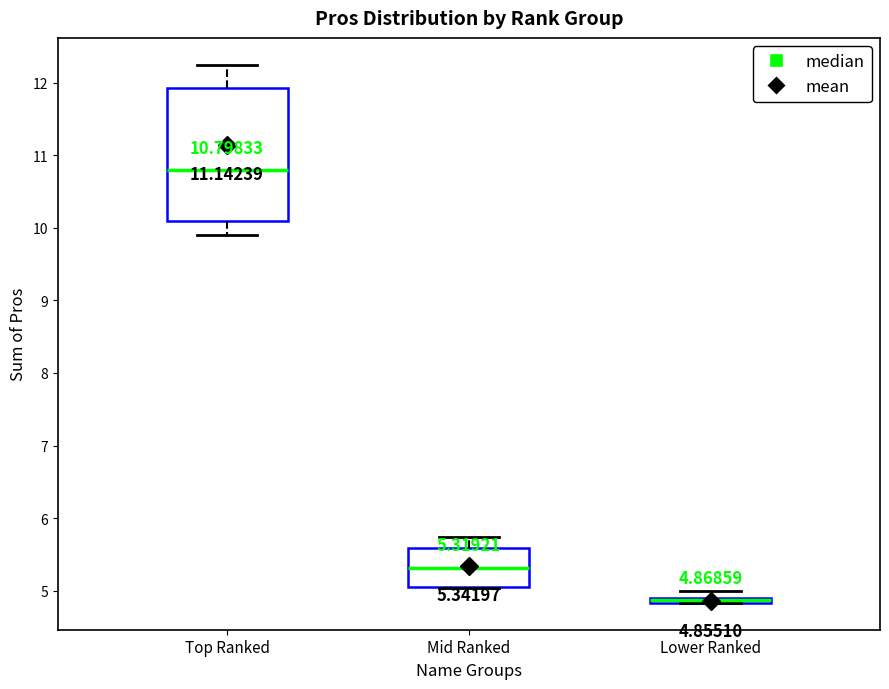

Which box has the lowest median line?

Lower Ranked